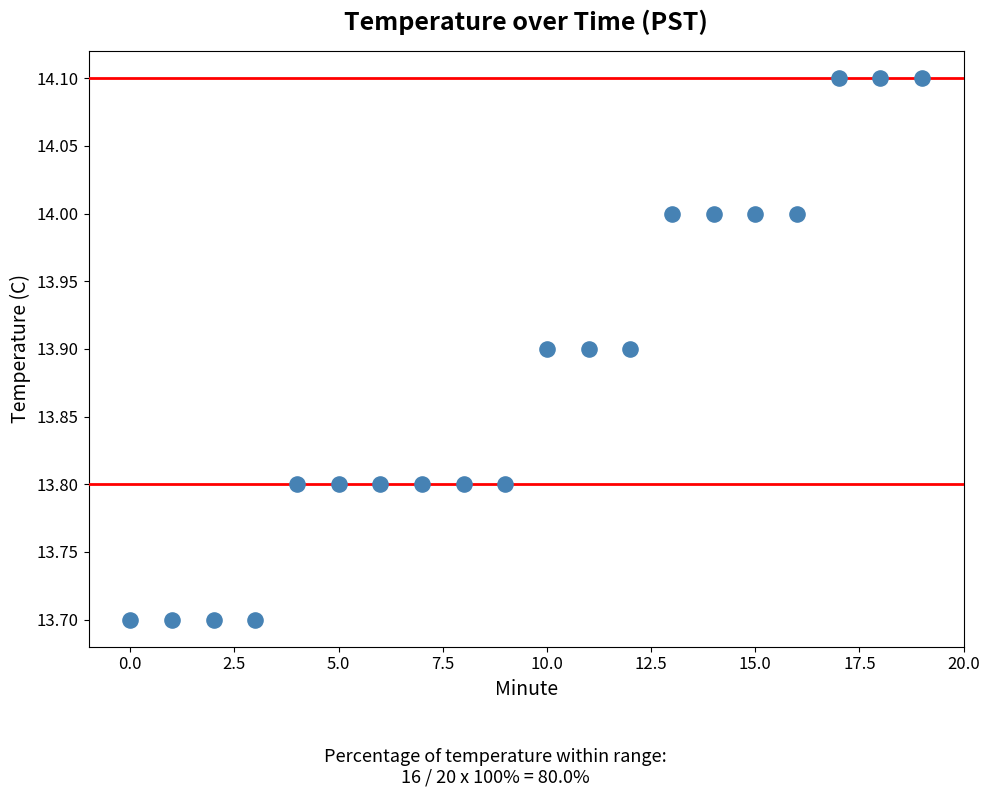

What is the range of Y values (max minus min)?

0.4